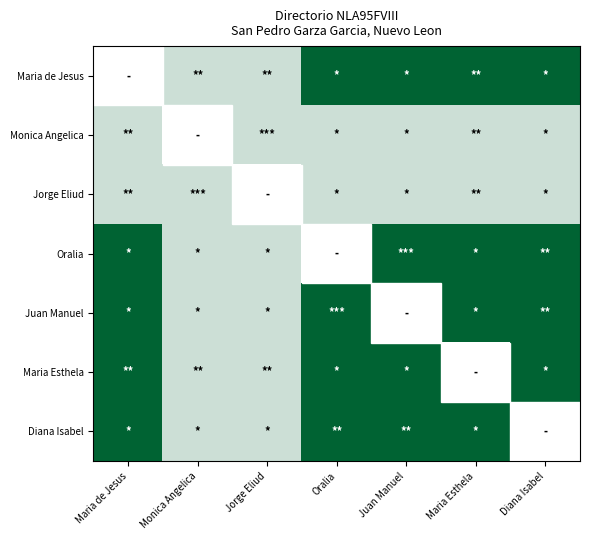

Which category has the highest value across all series?

Oralia